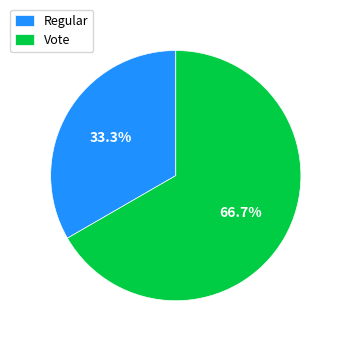

What percentage is the Regular slice, to the nearest percent?

33%